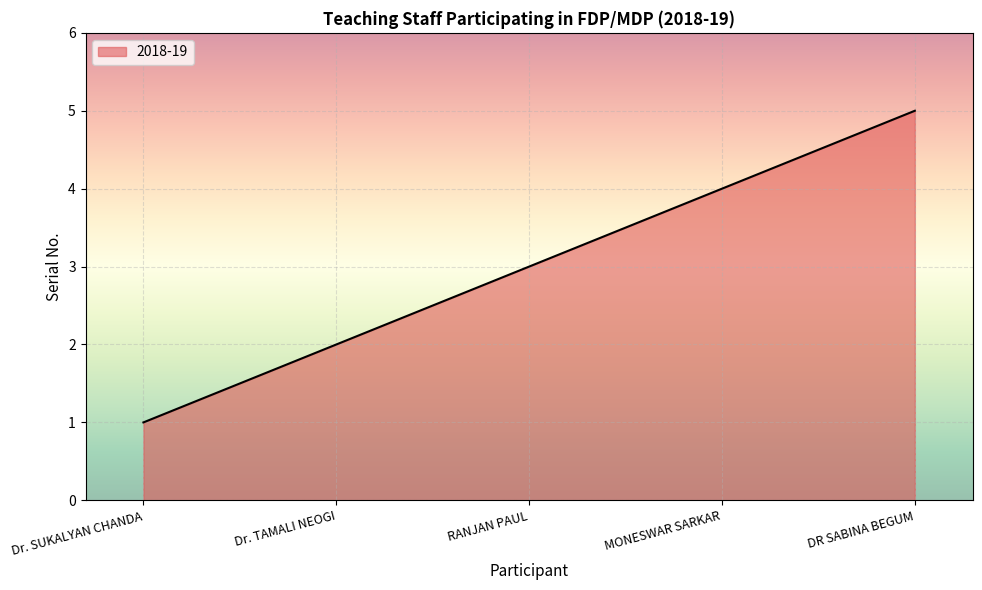

What is the average value?

3